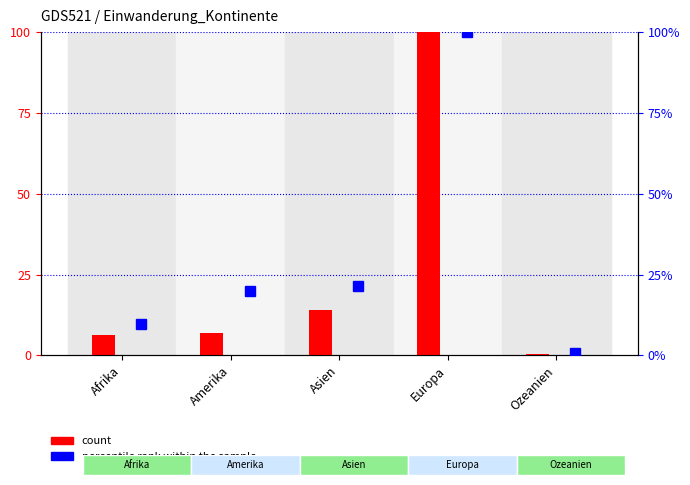

Where is count nearest to the value 50?

Asien